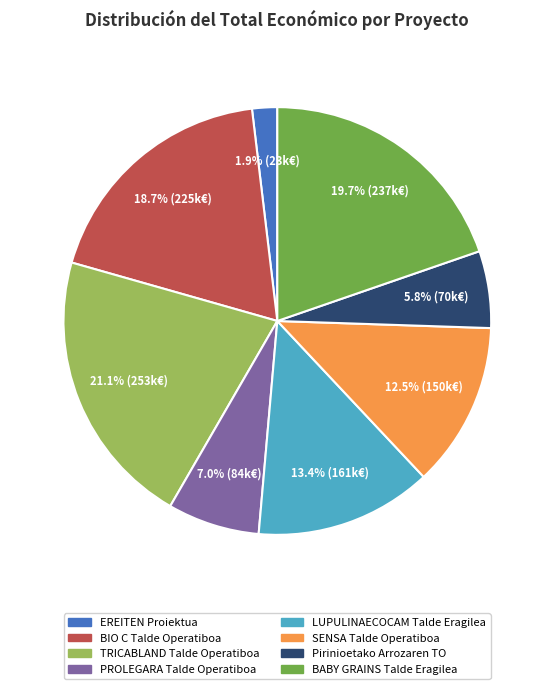

How many segments does this pie chart have?

8